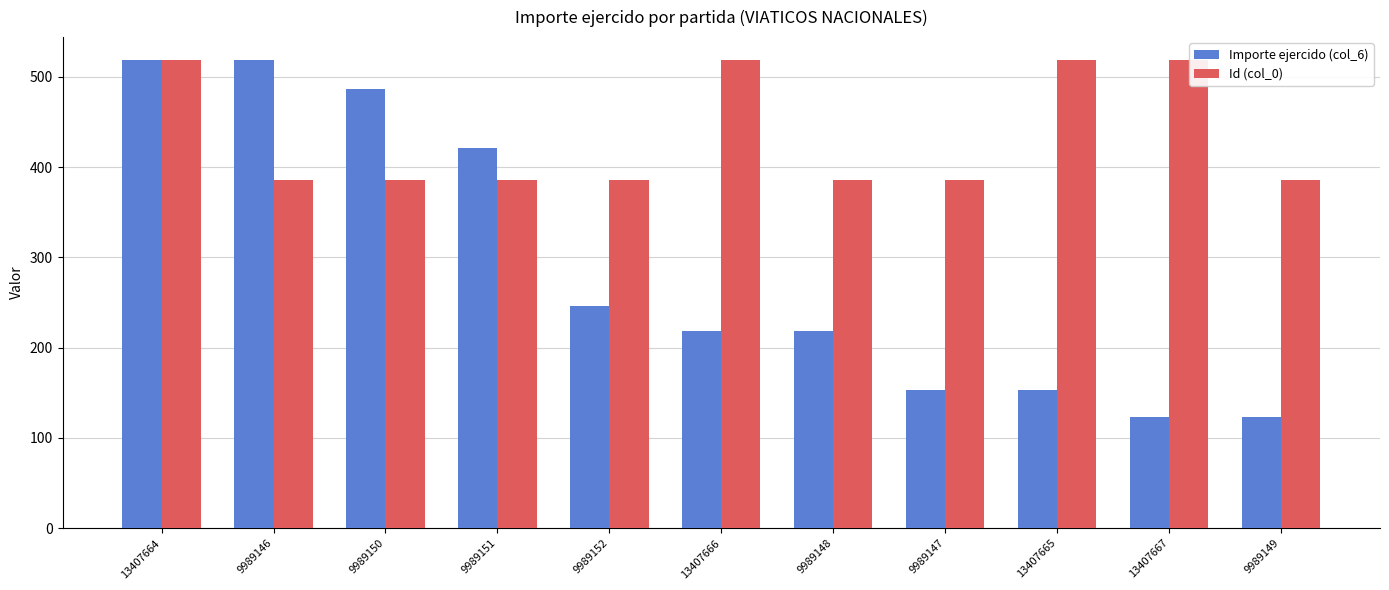

Reading right to left, what are all the values shown in this chart?

Importe ejercido (col_6): 123.0	123.0	153.0	153.0	218.0	218.0	246.0	421.0	486.0	518.0	518.0
Id (col_0): 385.9	518.0	518.0	385.9	385.9	518.0	385.9	385.9	385.9	385.9	518.0